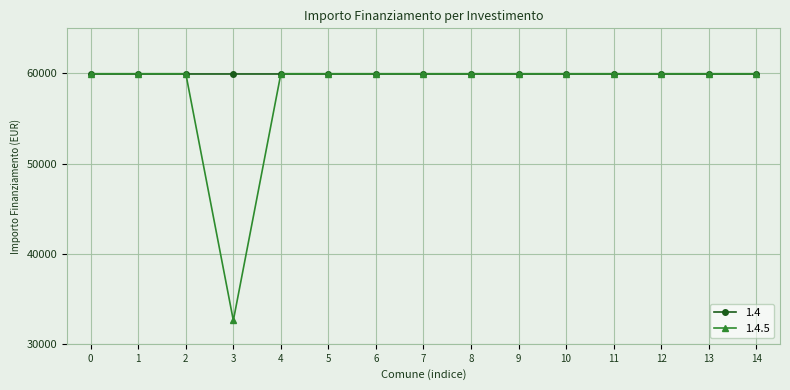

Reading left to right, transcribe all the data shown in this chart.

1.4: 0=59966	1=59966	2=59966	3=59966	4=59966	5=59966	6=59966	7=59966	8=59966	9=59966	10=59966	11=59966	12=59966	13=59966	14=59966
1.4.5: 0=59966	1=59966	2=59966	3=32589	4=59966	5=59966	6=59966	7=59966	8=59966	9=59966	10=59966	11=59966	12=59966	13=59966	14=59966